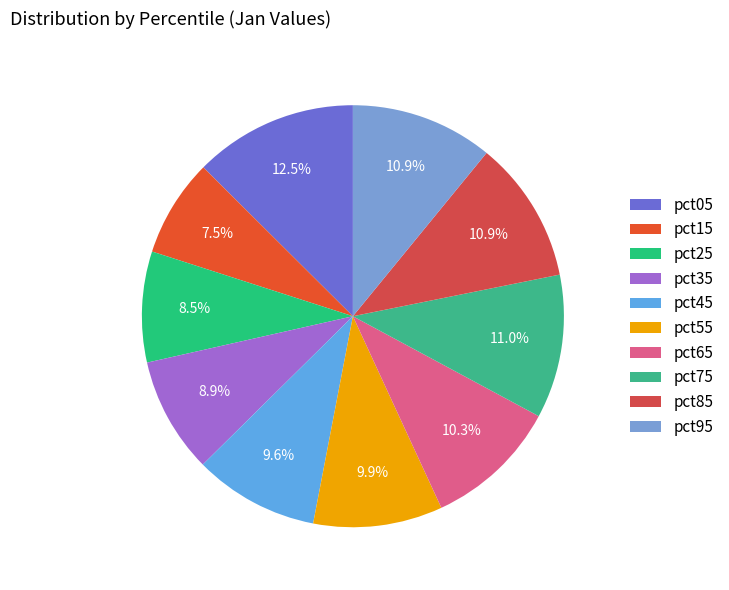

To the nearest percent, what is the difference between the largest and smallest slice percentages?

5%